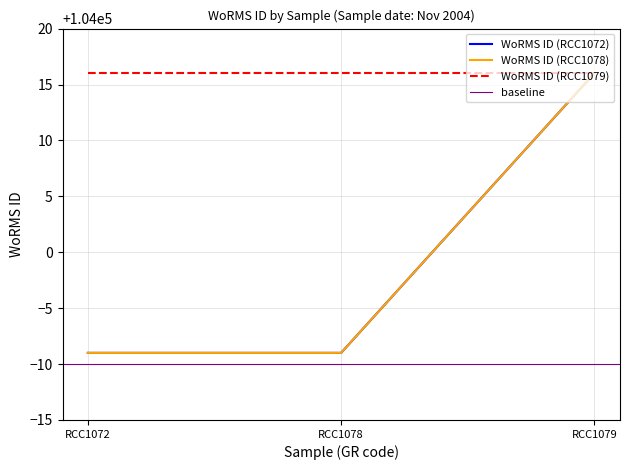

Between RCC1078 and RCC1072, which is larger?

RCC1078